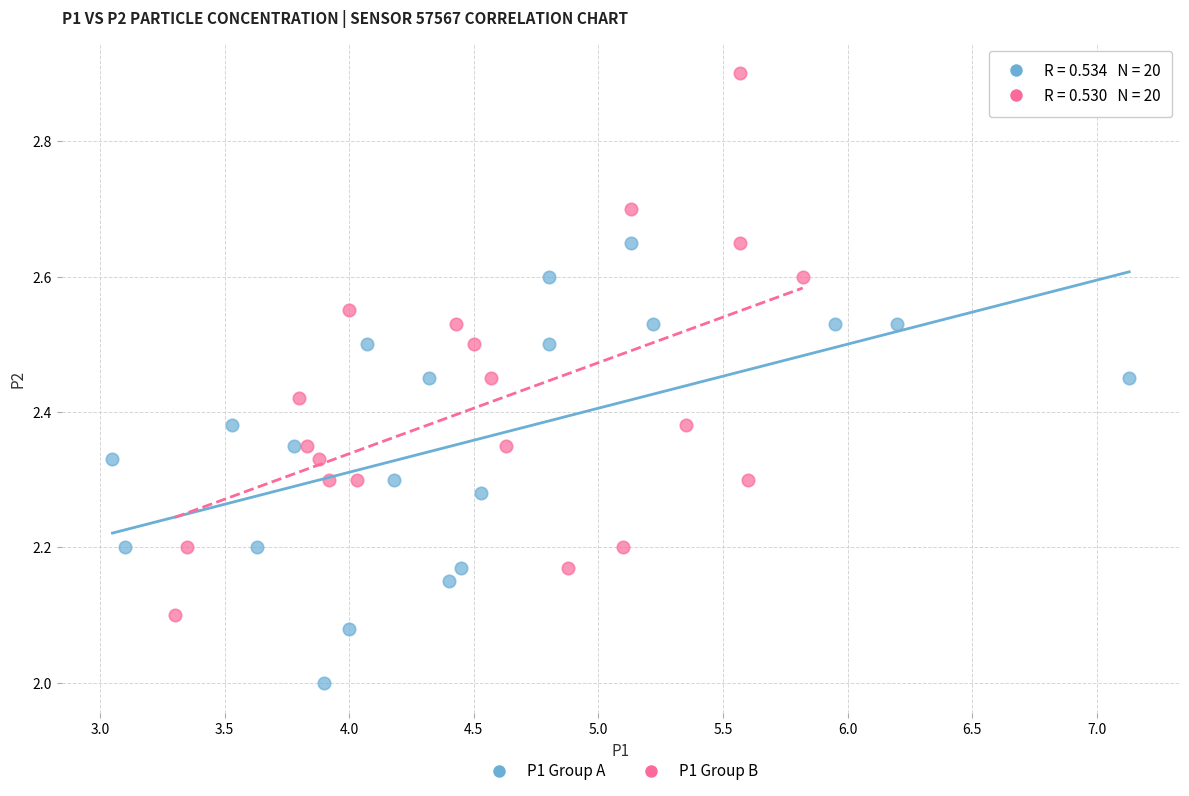

Which series has the widest spread of Y values?

P1 Group B